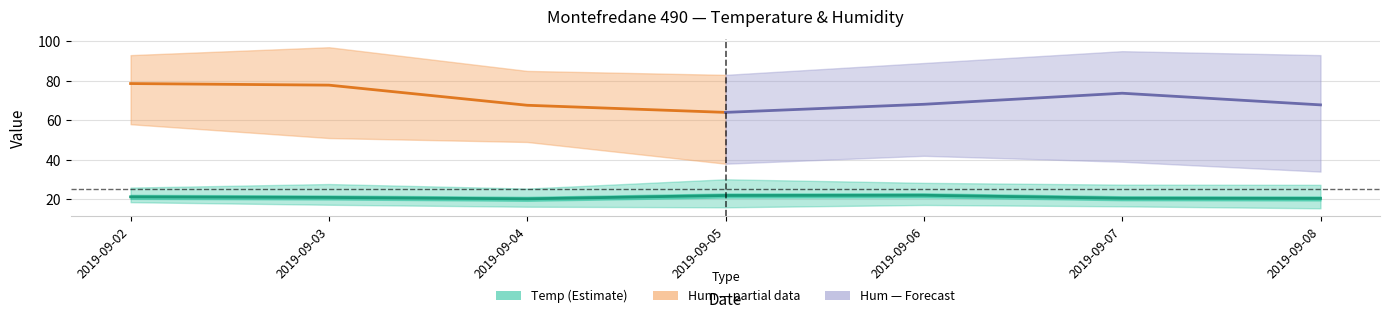

True or false: Temp MAX has more than 0 points higher than both neighbors.

True